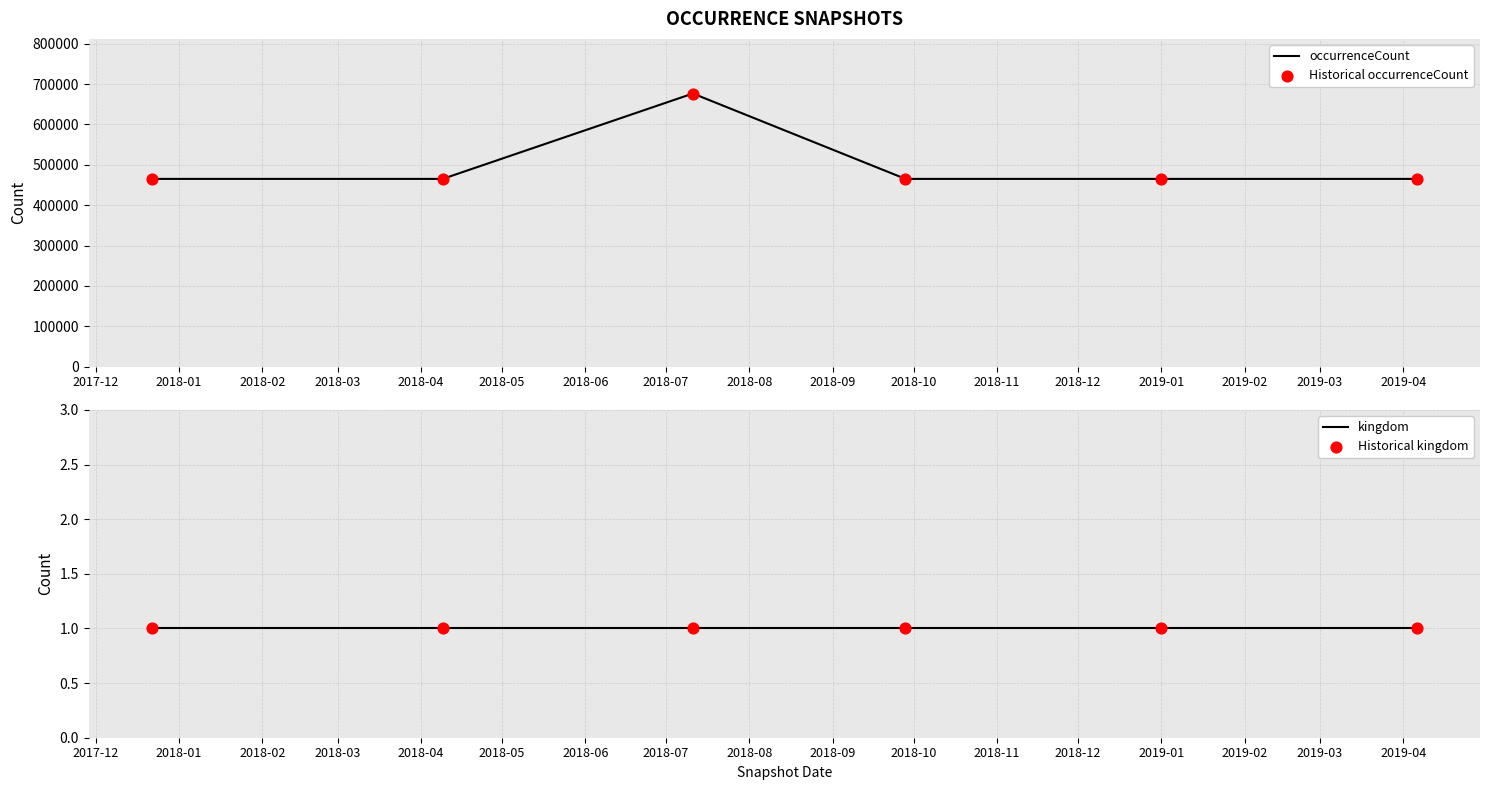

Which series has the largest Y range (max minus min)?

occurrenceCount